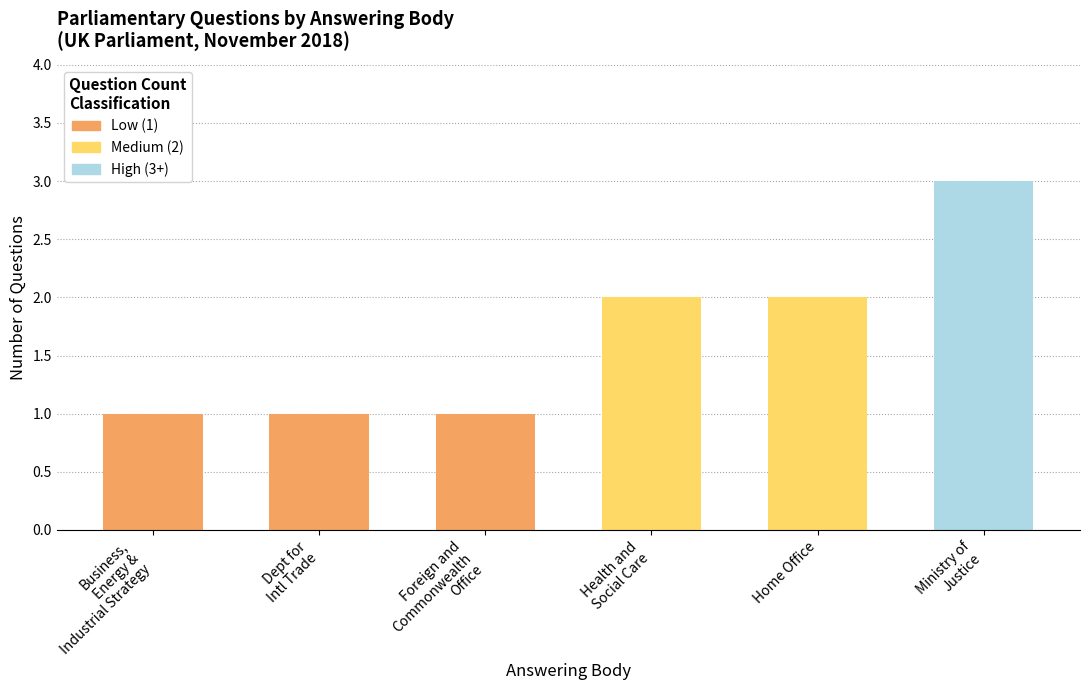

Between Department for Business, Energy and Industrial Strategy and Business, Energy and Industrial Strategy, which is larger?

Department for Business, Energy and Industrial Strategy